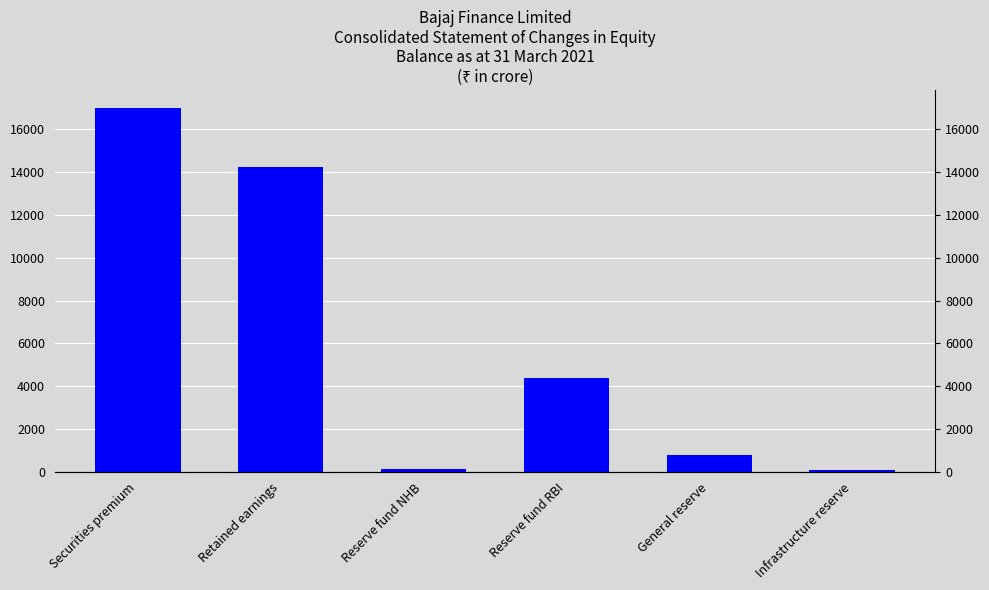

Is it true that the value at Securities premium is 26268.9?

False